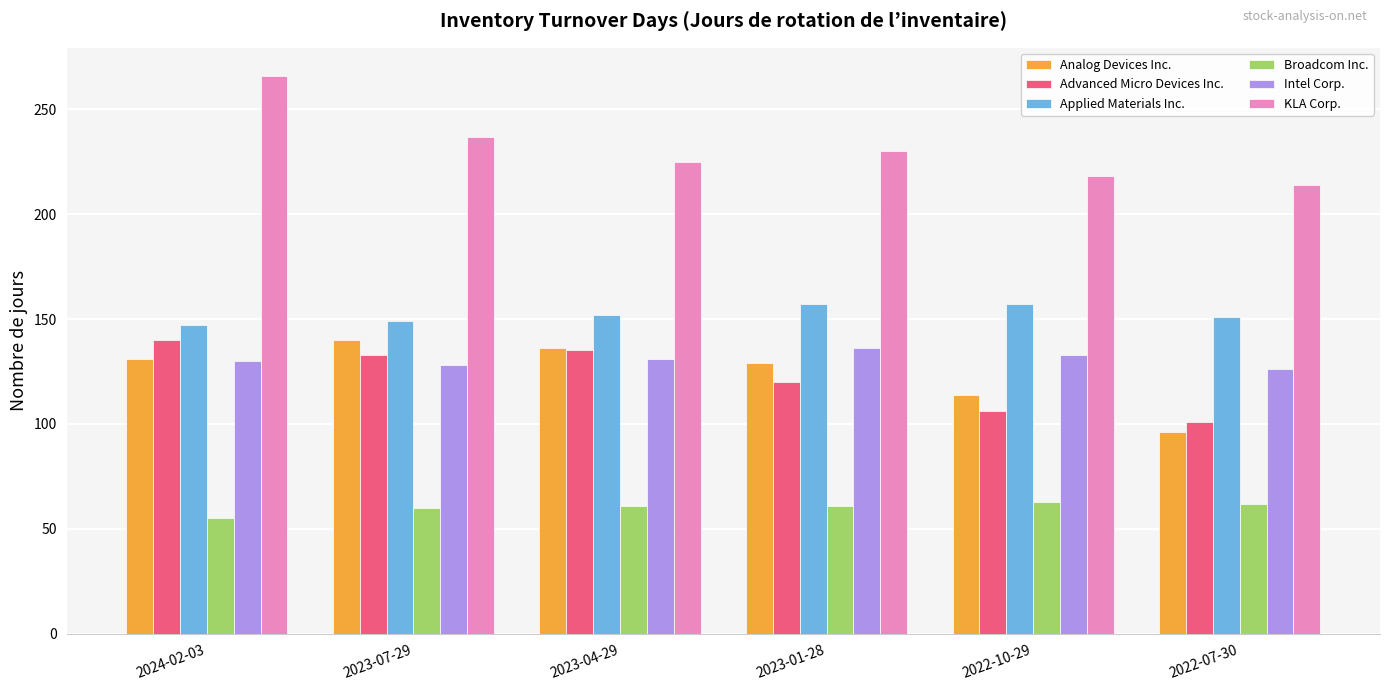

What is the maximum value shown in the chart?

266